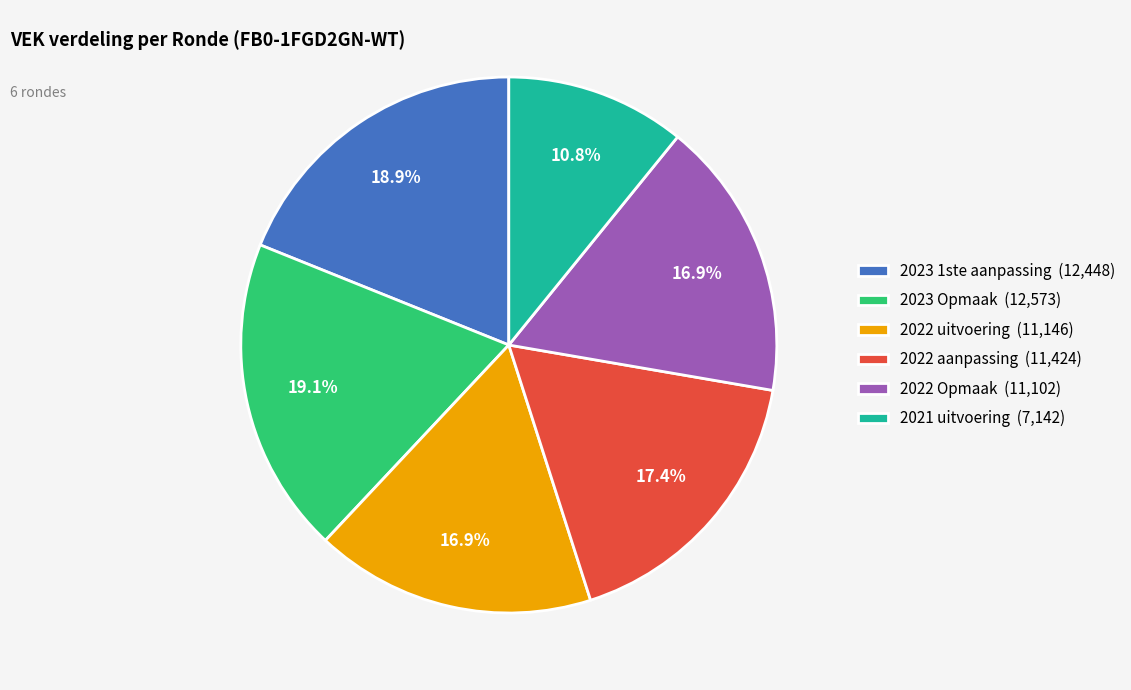

To the nearest percent, what percentage of the pie is 2022 Opmaak?

17%